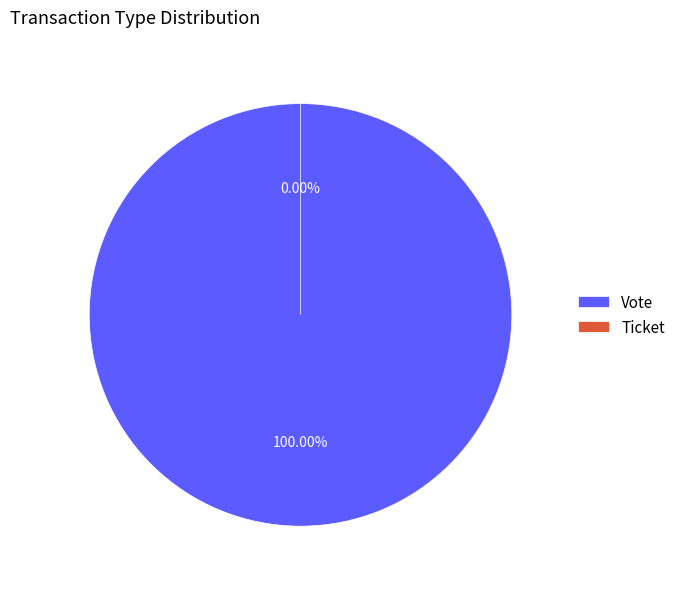

What percentage is the Vote slice, to the nearest percent?

100%